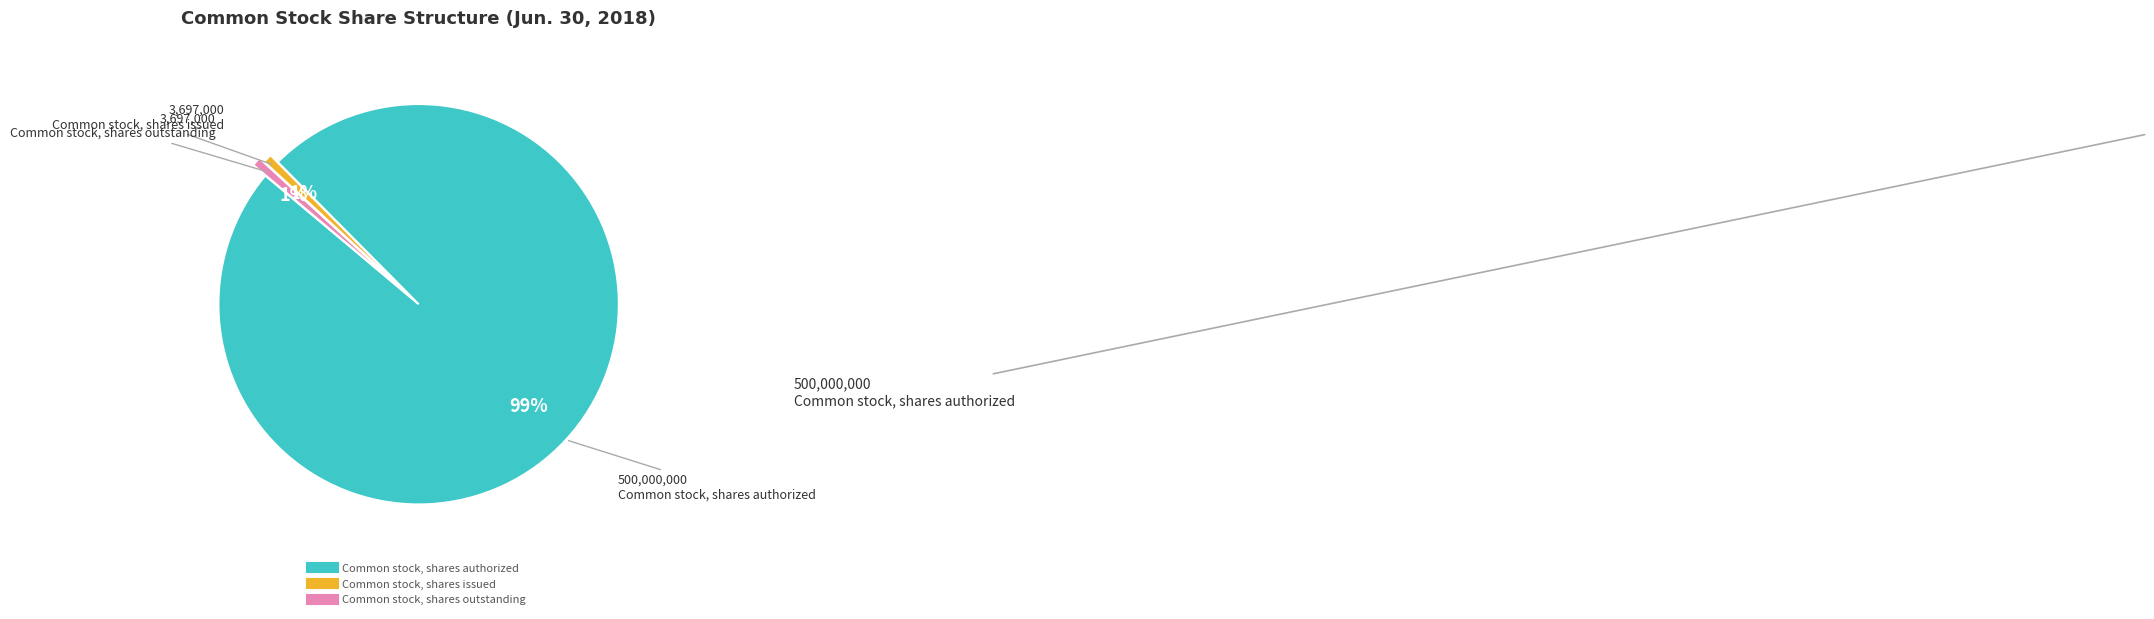

To the nearest percent, what is the combined percentage of Common stock, shares outstanding and Common stock, shares authorized?

99%